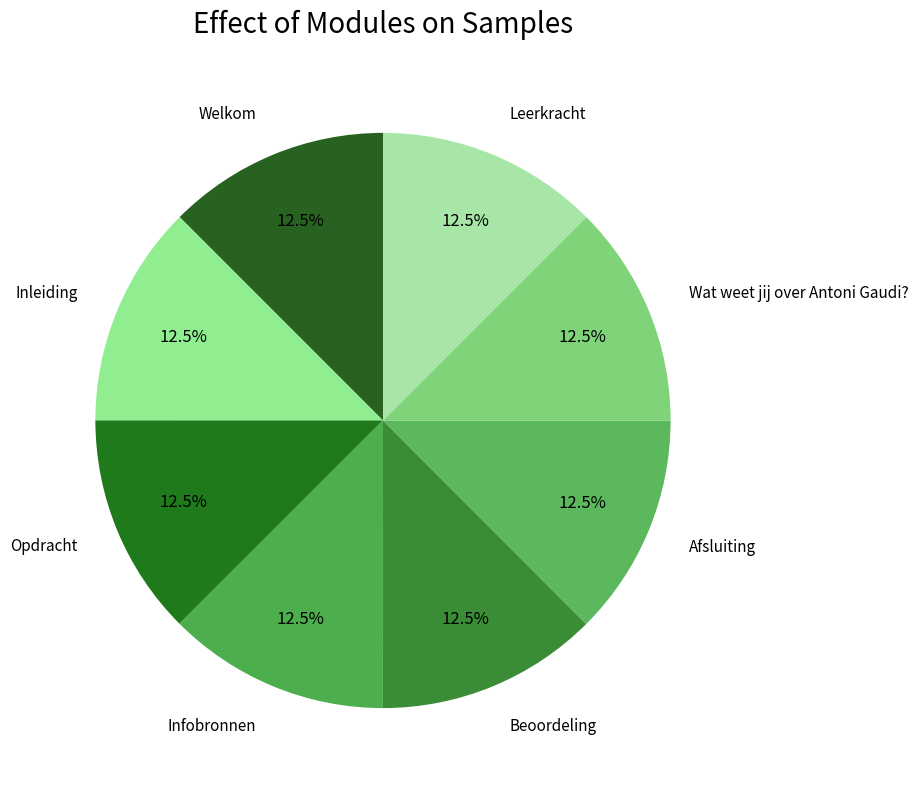

How many segments does this pie chart have?

8